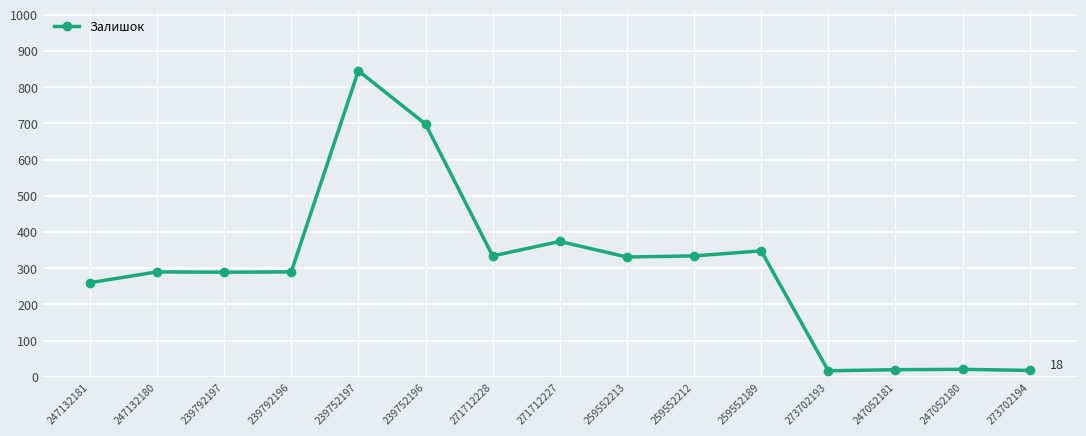

What is the label of the 12th point from the left?

273702193